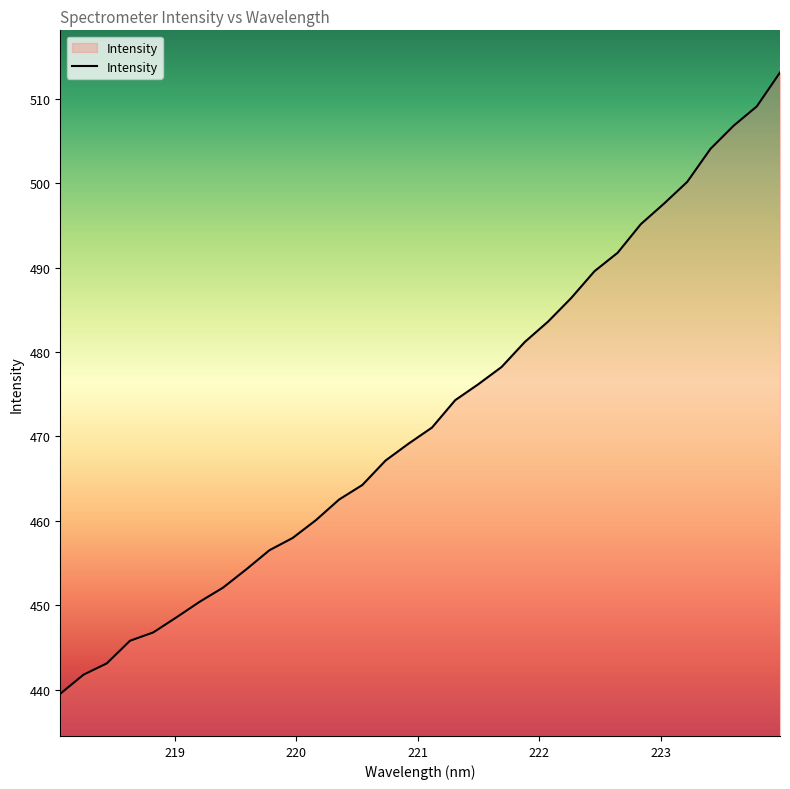

What is the difference between the maximum and minimum values?

73.6